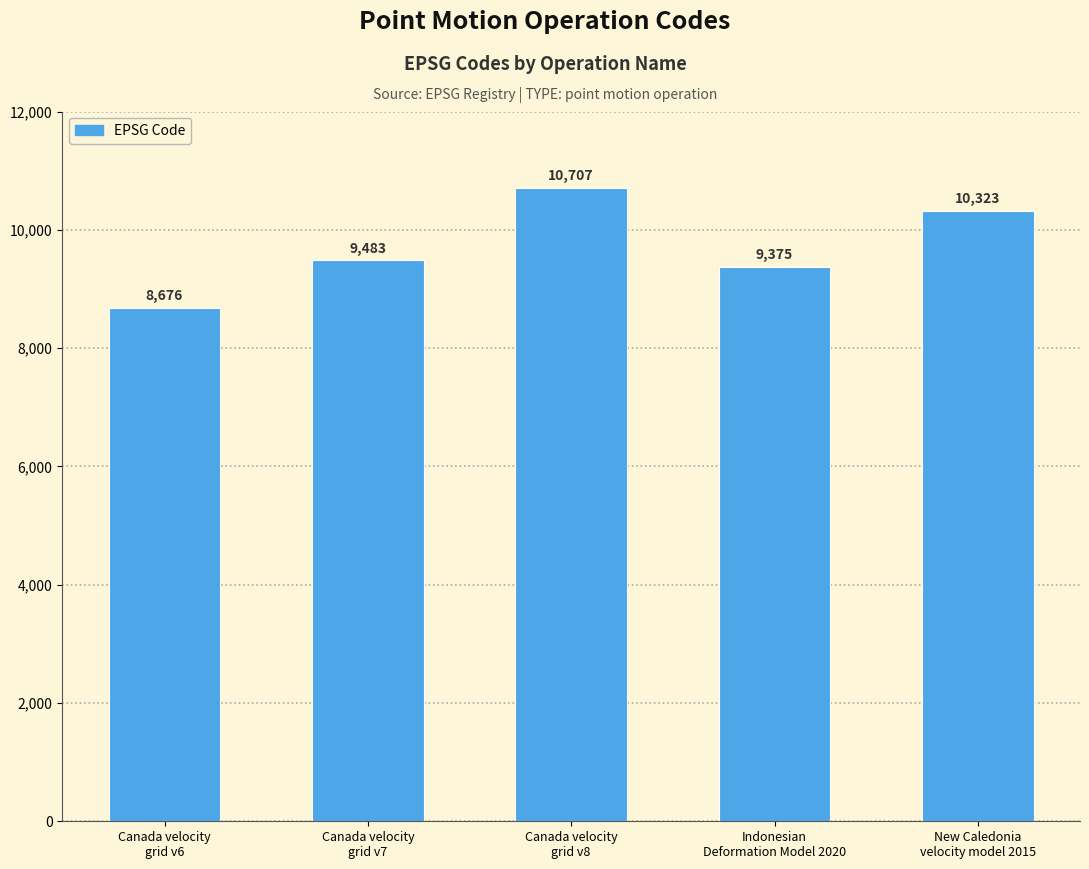

Does the chart contain stacked bars?

No